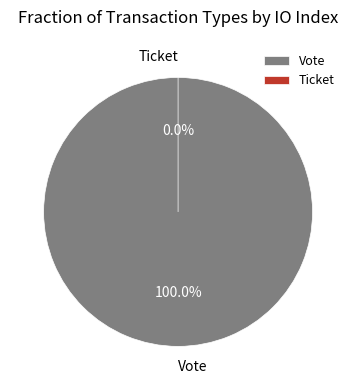

Is it true that Vote is 100% of the pie?

True